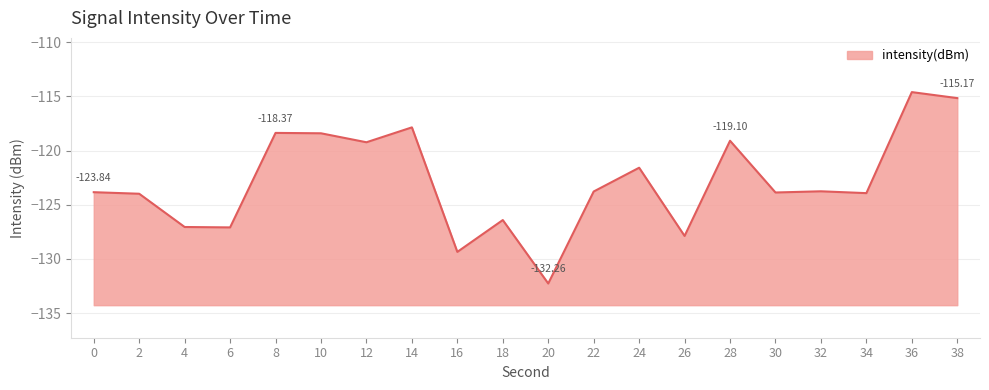

How many interior local valleys (lower than both neighbors) does the data have?

7